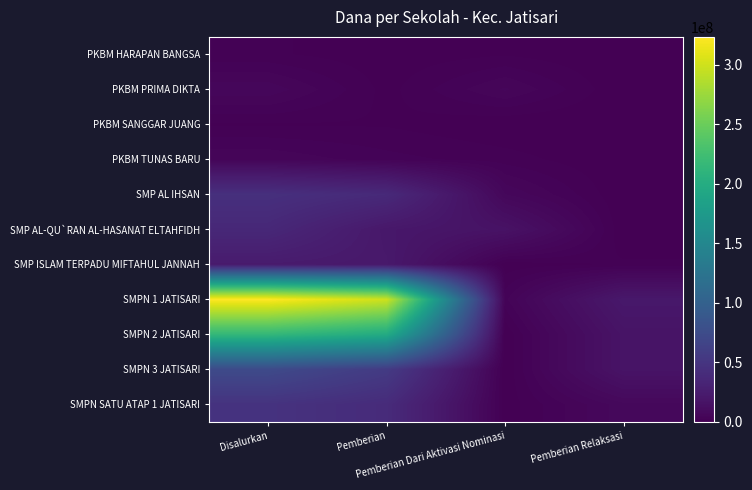

What is the maximum value shown in the chart?

323250000